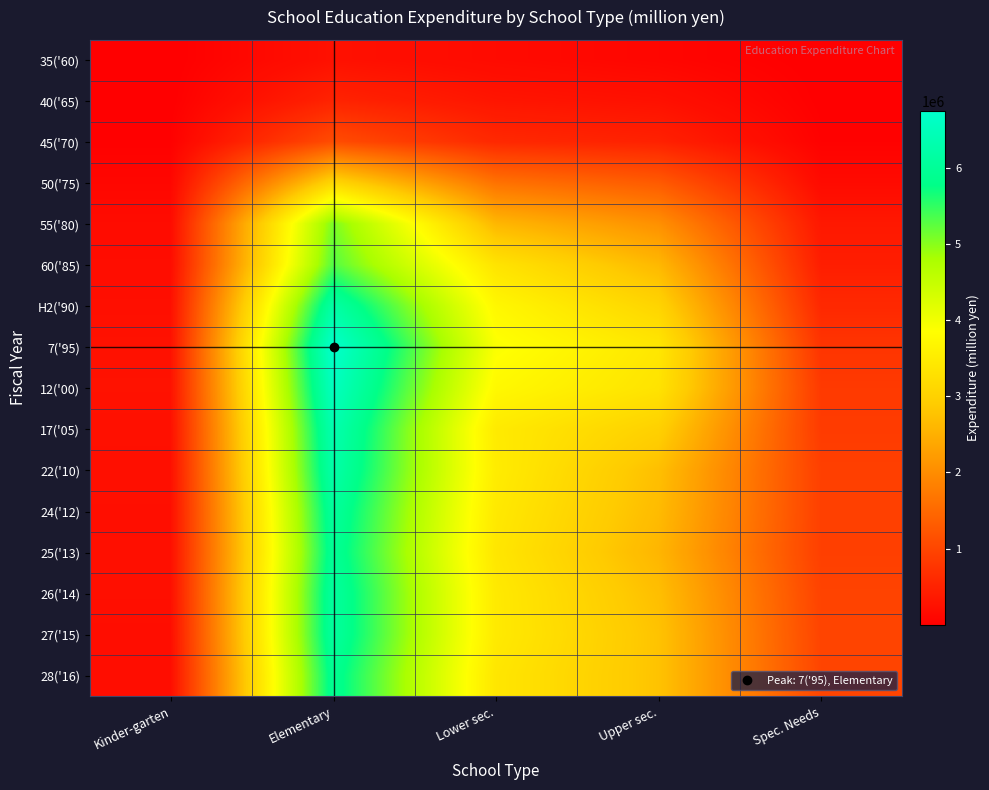

Reading left to right, extract all data points from this chart.

35('60): Kinder-garten=3420	Elementary=250611	Lower sec.=161289	Upper sec.=96215	Spec. Needs=5361
40('65): Kinder-garten=9628	Elementary=507483	Lower sec.=309759	Upper sec.=248039	Spec. Needs=16358
45('70): Kinder-garten=30685	Elementary=1089973	Lower sec.=579831	Upper sec.=480519	Spec. Needs=42326
50('75): Kinder-garten=106455	Elementary=3101432	Lower sec.=1622733	Upper sec.=1289955	Spec. Needs=159722
55('80): Kinder-garten=177260	Elementary=5083612	Lower sec.=2600102	Upper sec.=2051885	Spec. Needs=351005
60('85): Kinder-garten=189199	Elementary=5304853	Lower sec.=3347753	Upper sec.=2616479	Spec. Needs=434675
H2('90): Kinder-garten=234461	Elementary=6188775	Lower sec.=3713728	Upper sec.=3053084	Spec. Needs=583871
7('95): Kinder-garten=258949	Elementary=6739030	Lower sec.=3900323	Upper sec.=3406377	Spec. Needs=753132
12('00): Kinder-garten=268824	Elementary=6559606	Lower sec.=3736978	Upper sec.=3335185	Spec. Needs=832638
17('05): Kinder-garten=243775	Elementary=6334988	Lower sec.=3473213	Upper sec.=2987001	Spec. Needs=851052
22('10): Kinder-garten=235180	Elementary=6238607	Lower sec.=3508924	Upper sec.=2717889	Spec. Needs=909538
24('12): Kinder-garten=225463	Elementary=6063597	Lower sec.=3449294	Upper sec.=2657859	Spec. Needs=916432
25('13): Kinder-garten=228075	Elementary=5979841	Lower sec.=3396839	Upper sec.=2582403	Spec. Needs=906741
26('14): Kinder-garten=230129	Elementary=6089877	Lower sec.=3461367	Upper sec.=2706960	Spec. Needs=955721
27('15): Kinder-garten=207792	Elementary=6086916	Lower sec.=3465611	Upper sec.=2771349	Spec. Needs=974593
28('16): Kinder-garten=200991	Elementary=5930246	Lower sec.=3397067	Upper sec.=2771182	Spec. Needs=989719